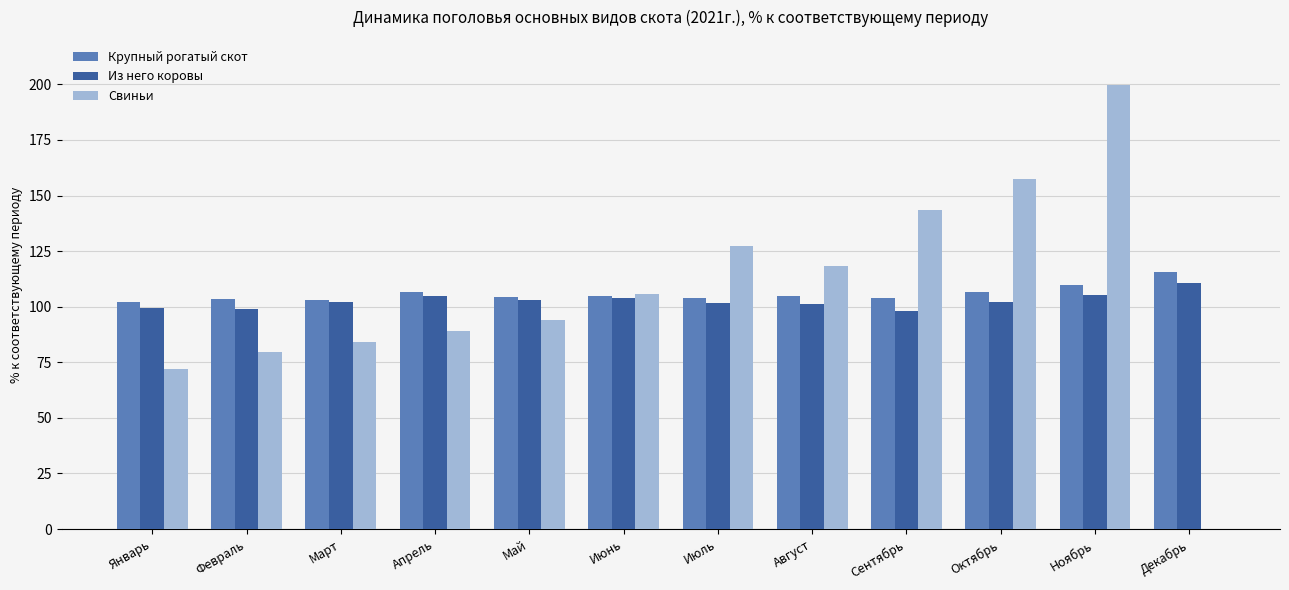

True or false: Крупный рогатый скот has a value of 103.1 at Март.

True